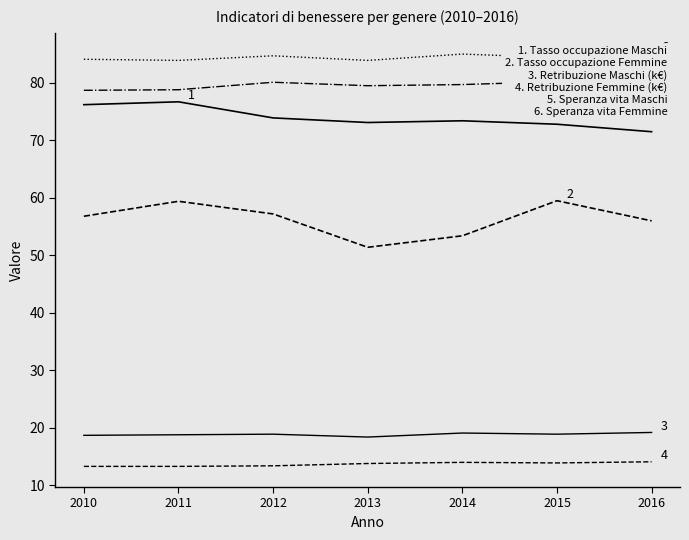

How many data points does each series have?

7